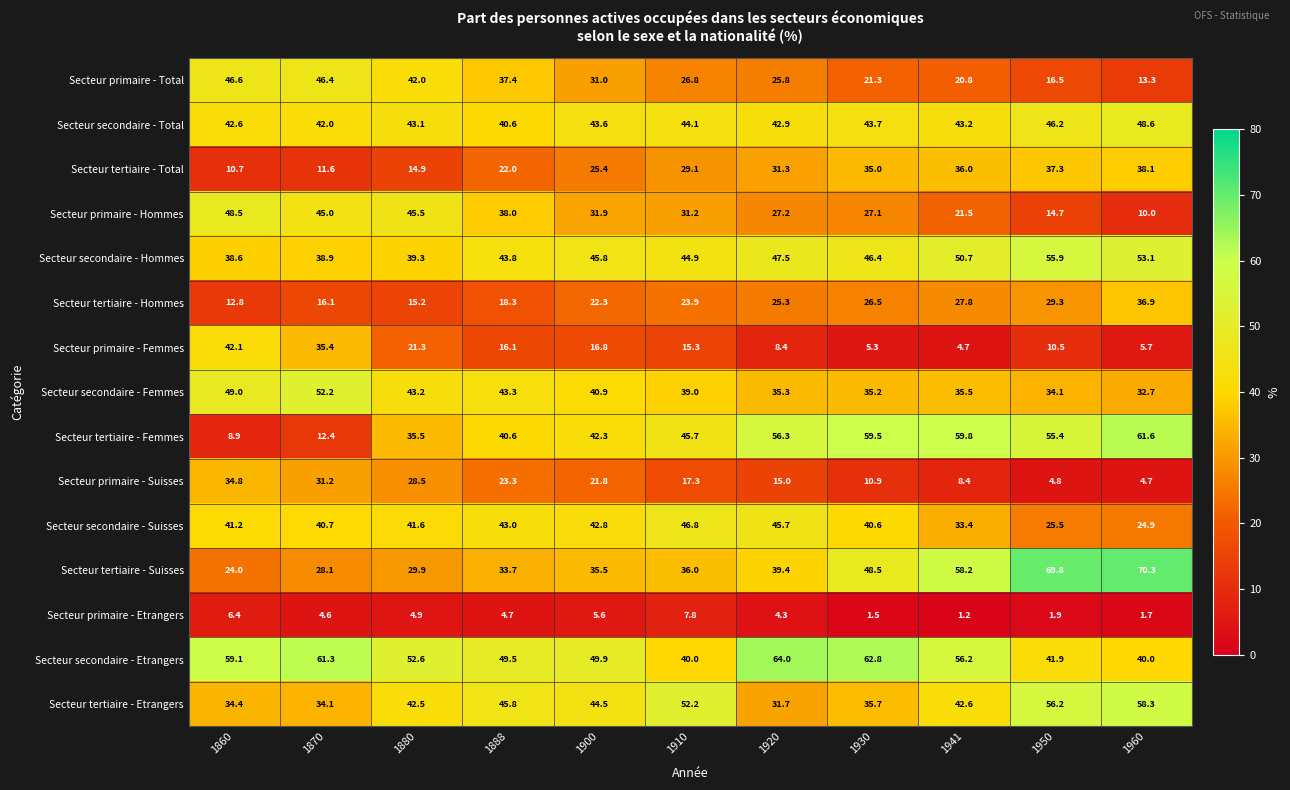

What is the minimum value for Secteur primaire - Femmes?

4.7